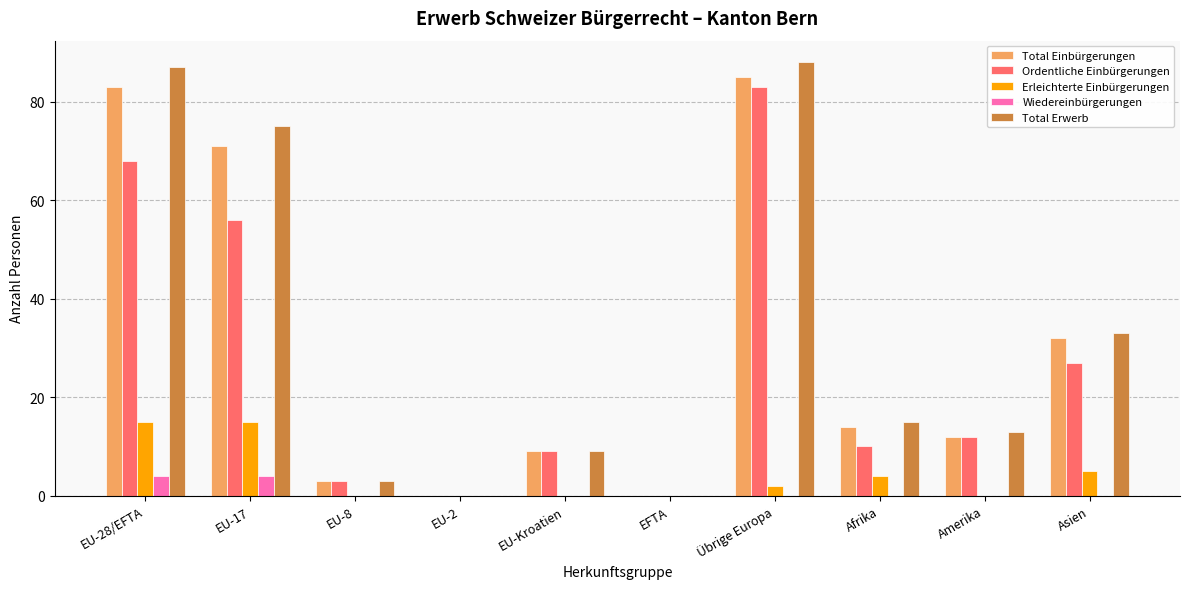

How many categories are shown in the chart?

10